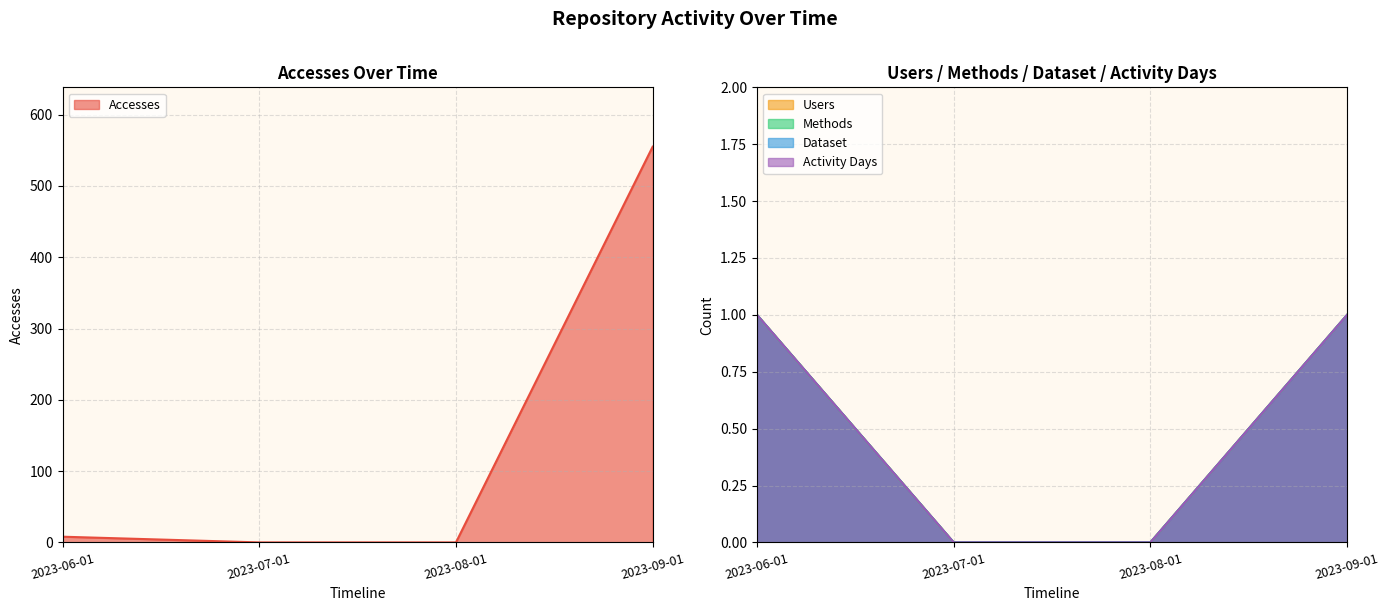

What position from the left is 2023-09-01?

4